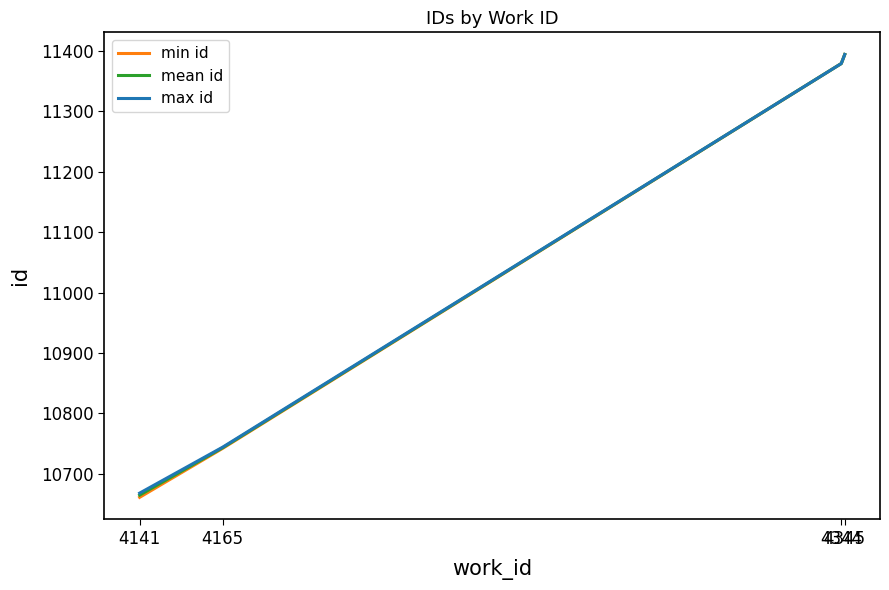

What are all the series names shown in the legend?

min id, mean id, max id